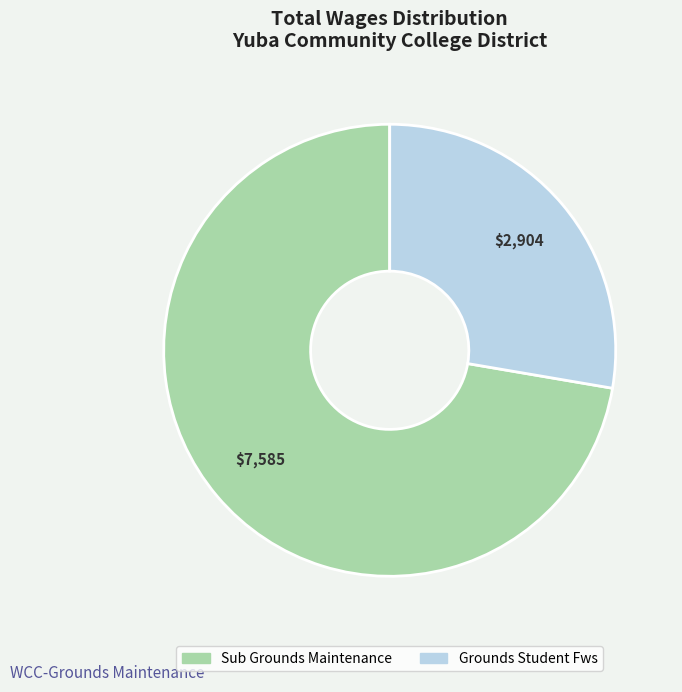

Count the number of slices in the pie.

2